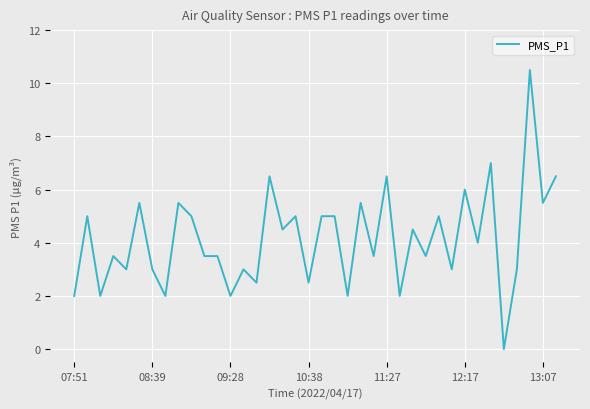

What is the difference between the maximum and minimum values?

10.5